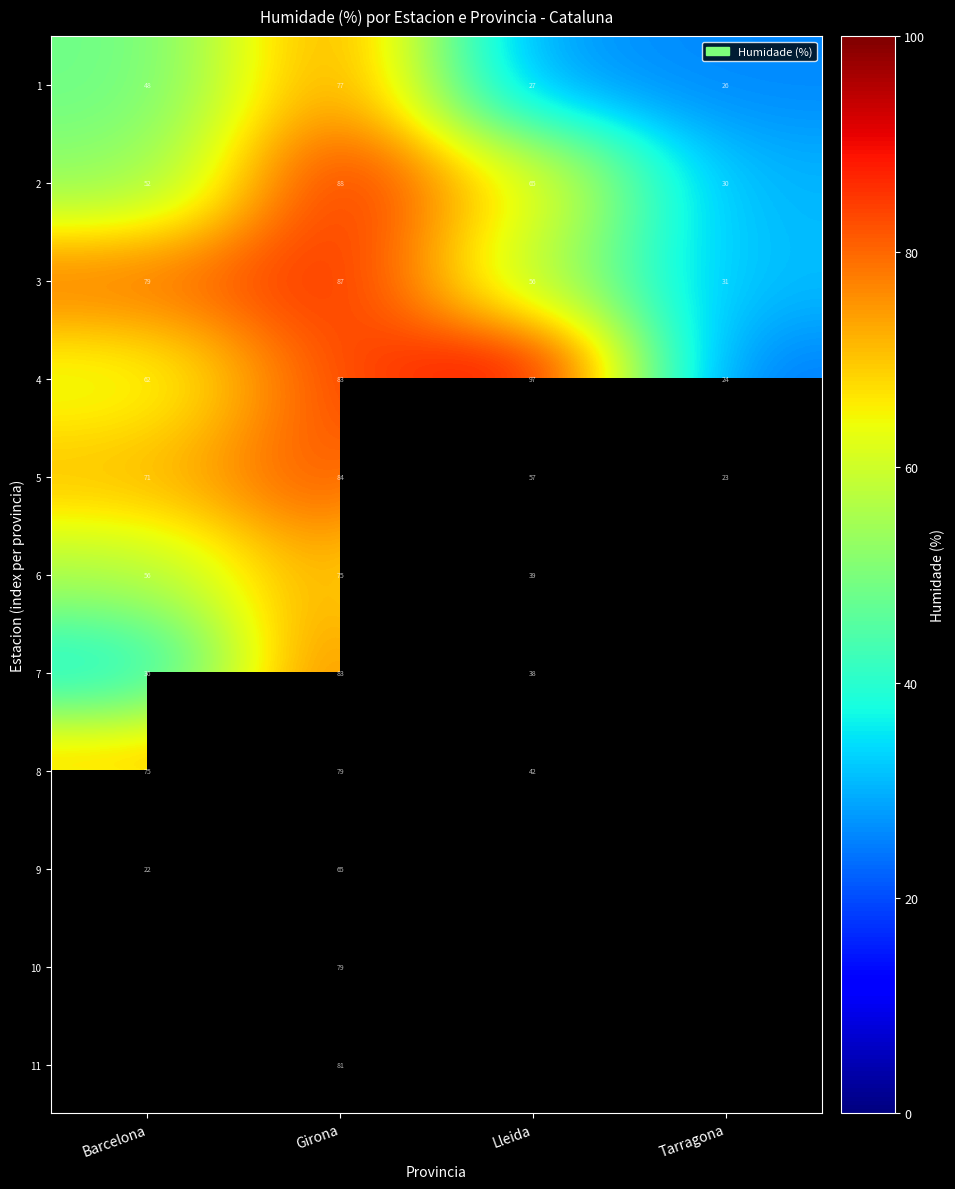

How many 4 values are between 62 and 97?

3